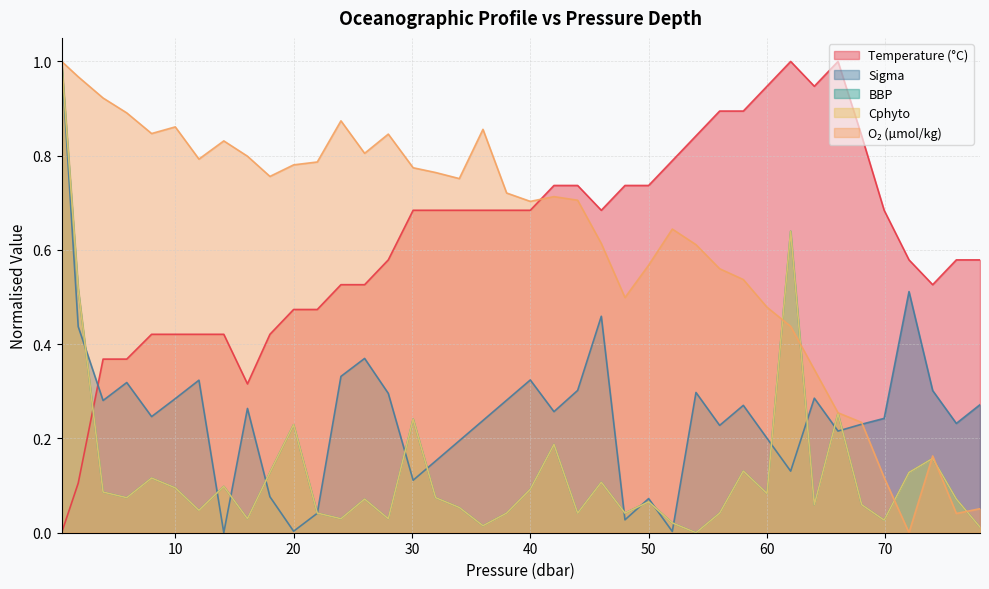

Does the chart display data point markers on the line(s)?

No